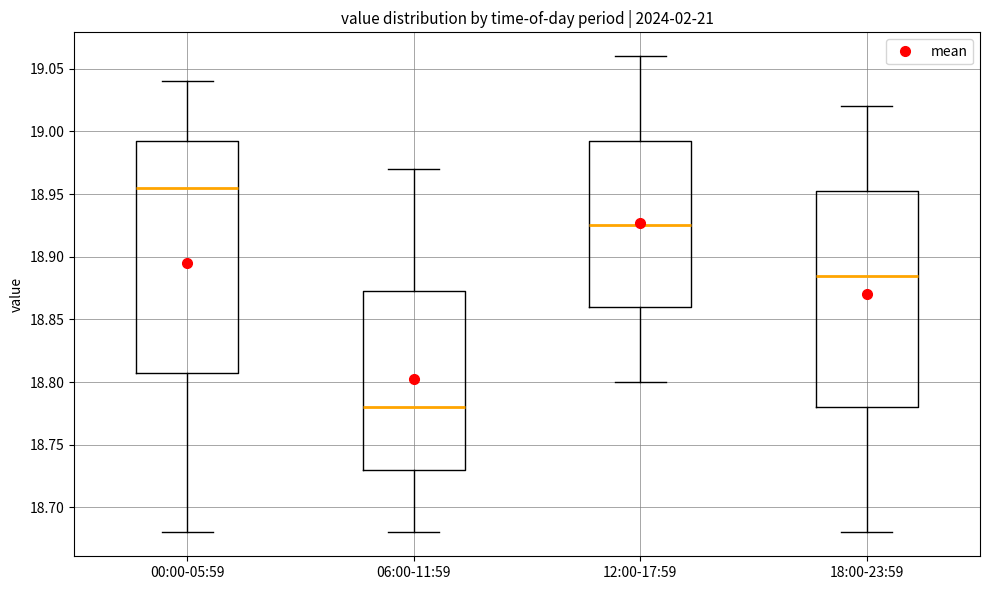

Comparing the boxes themselves (not the whiskers), which one is the tallest?

00:00-05:59